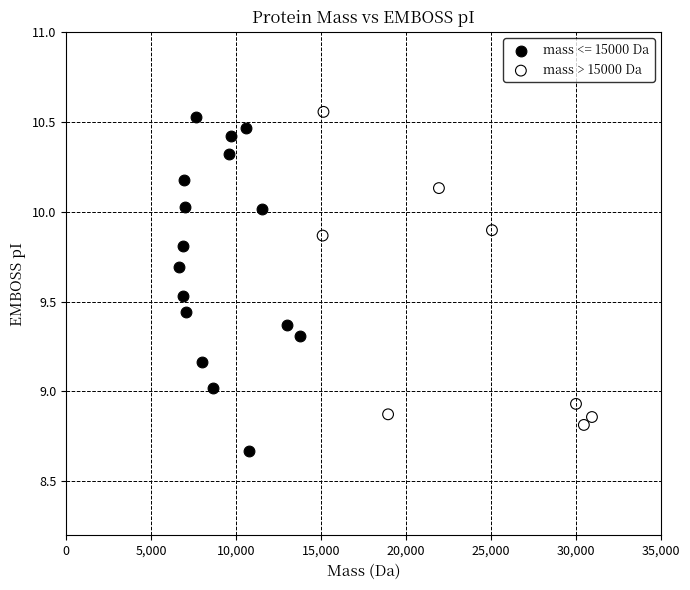

Which series contains the lowest Y value?

mass <= 15000 Da